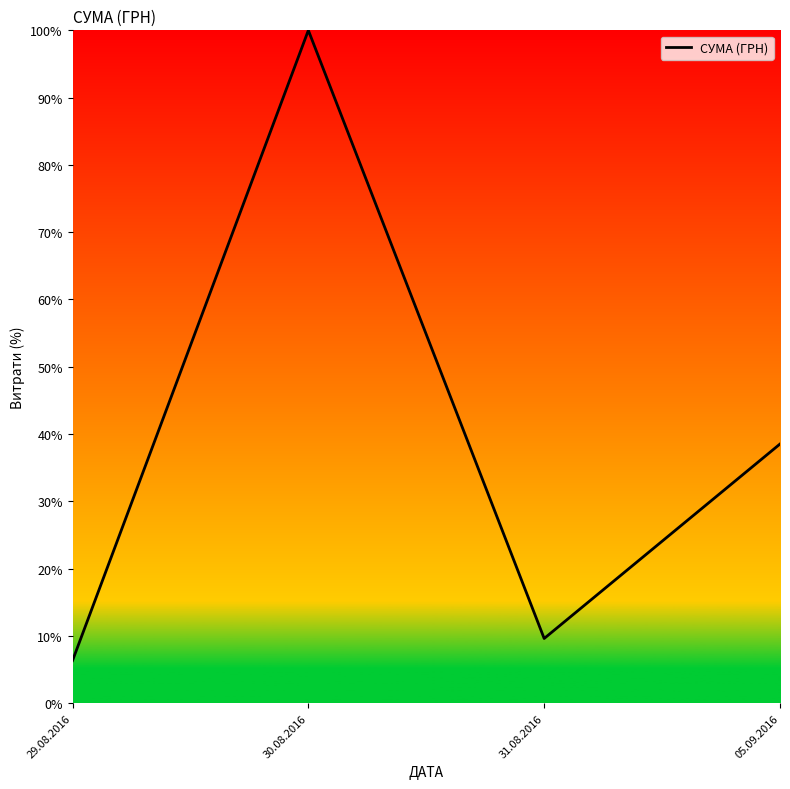

Reading left to right, extract all data points from this chart.

29.08.2016=6.3	30.08.2016=100.0	31.08.2016=9.6	05.09.2016=38.5